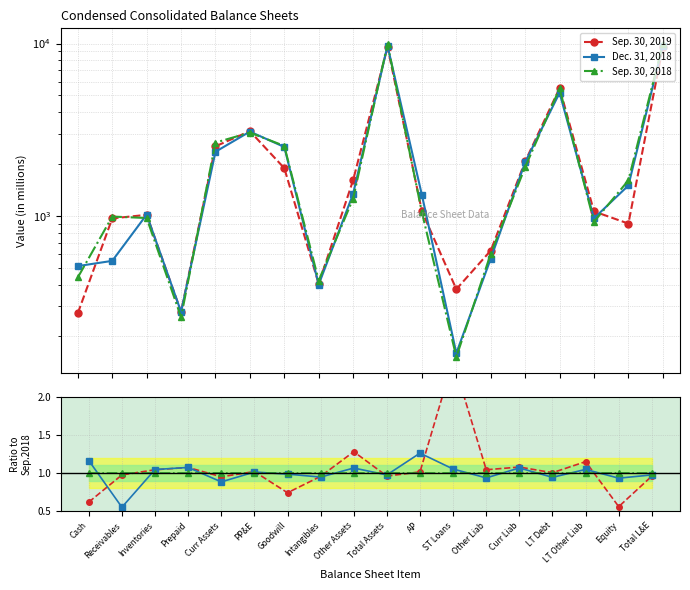

The Dec. 31, 2018 series shows 1.2 at Cash. True or false?

True